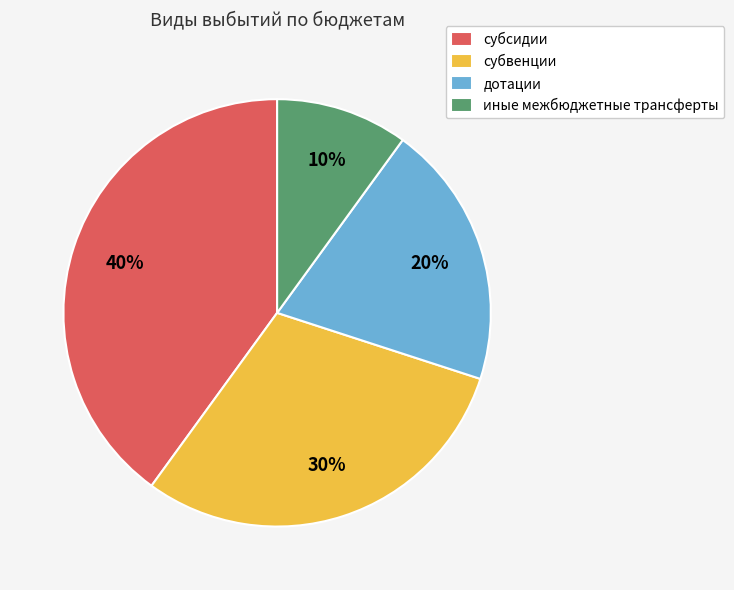

What is the largest slice in the pie chart?

субсидии